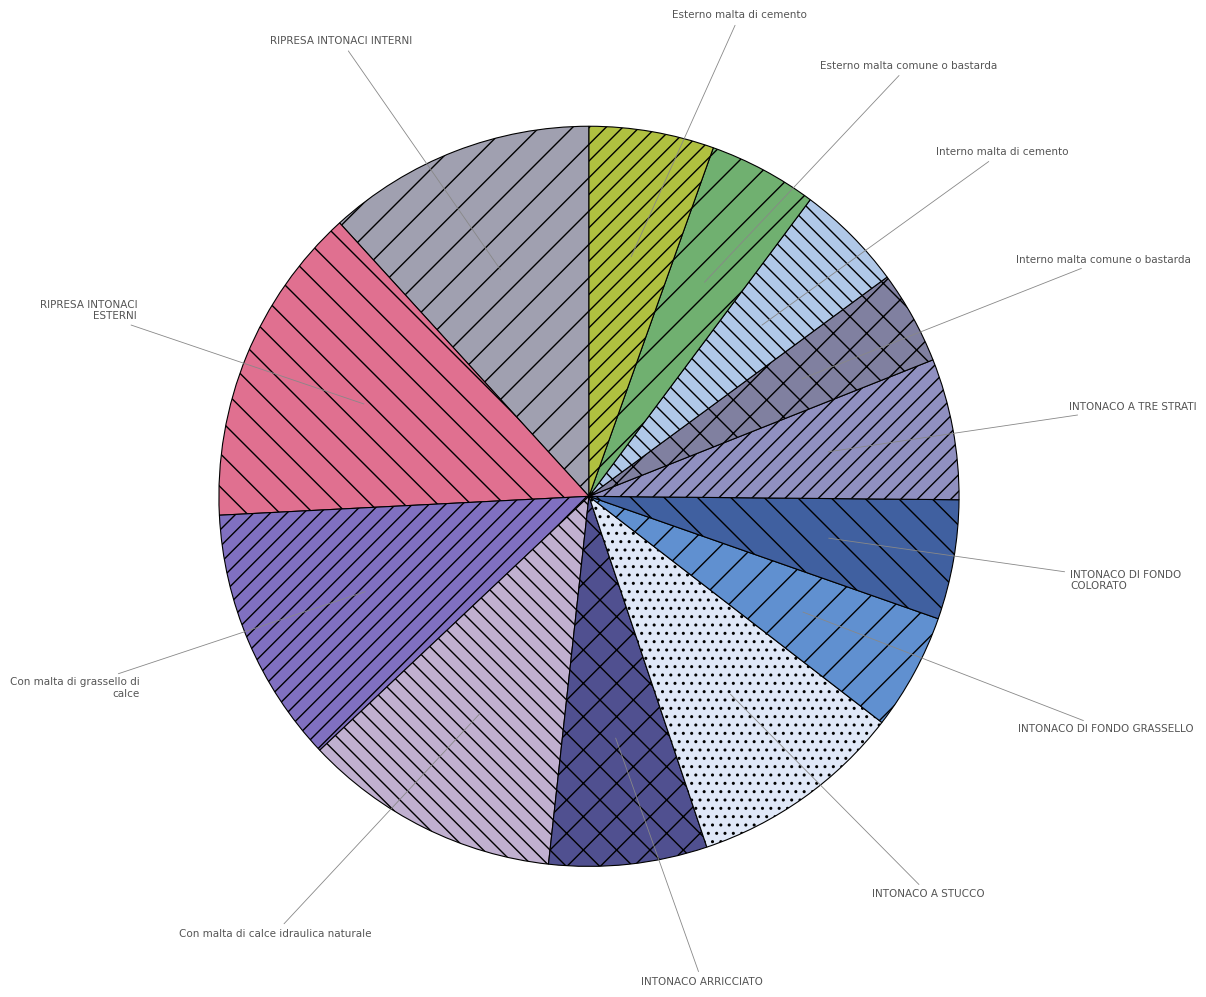

Is the sum of RIPRESA INTONACI INTERNI and Con malta di calce idraulica naturale greater than half?

No